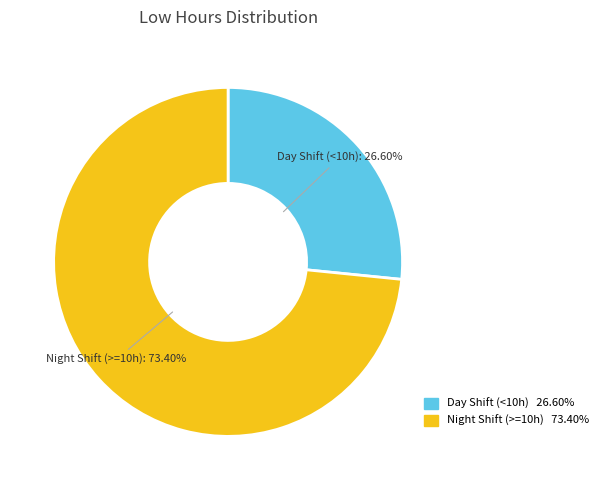

To the nearest percent, what is the difference between the largest and smallest slice percentages?

47%